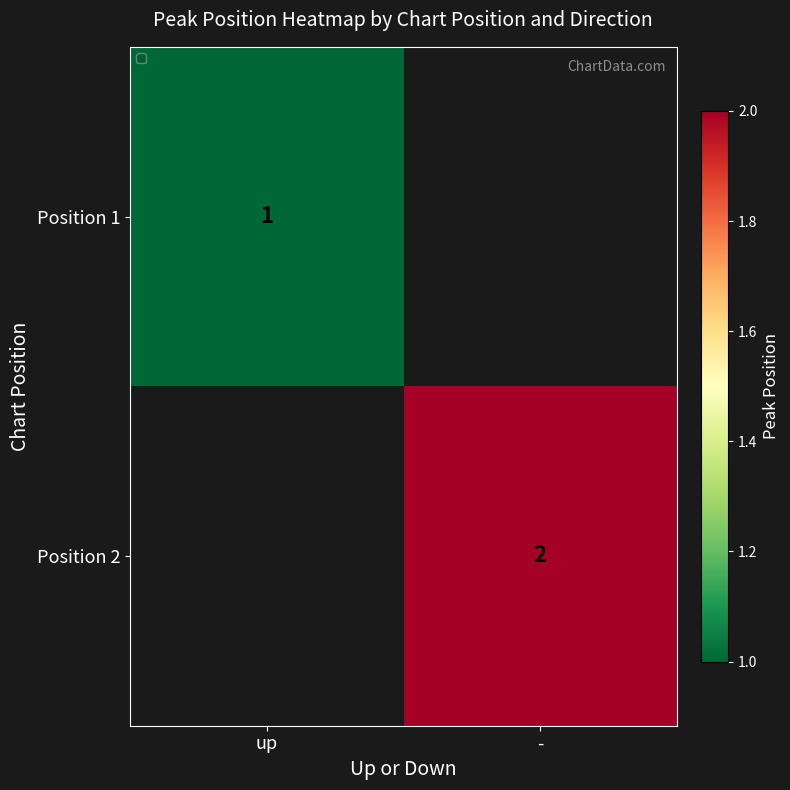

Is the value of Position 1 at up greater than the value of Position 2 at -?

No